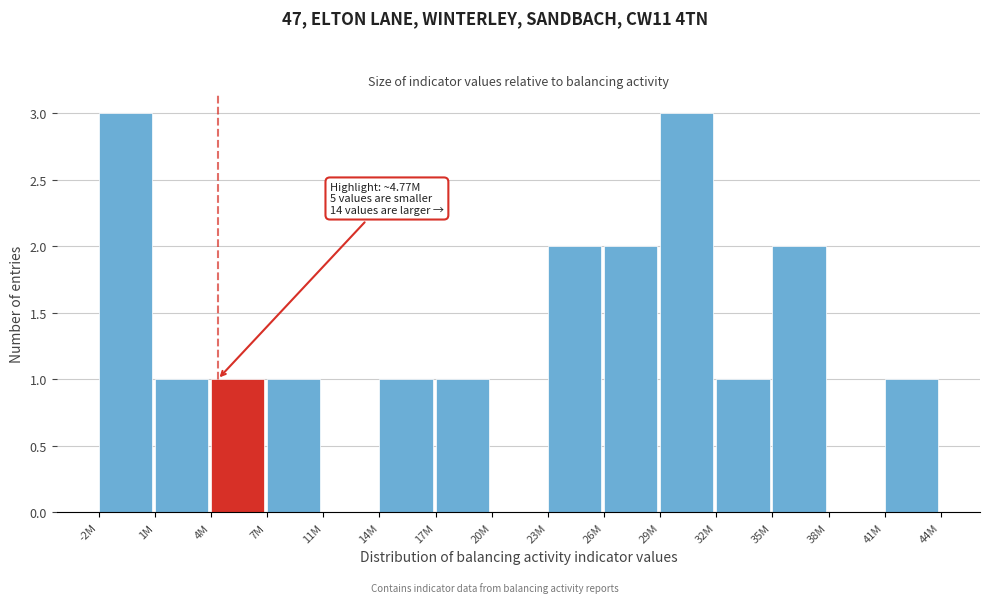

Reading left to right, extract all data points from this chart.

-2M=3	1M=1	4M=1	7M=1	11M=0	14M=1	17M=1	20M=0	23M=2	26M=2	29M=3	32M=1	35M=2	38M=0	41M=1